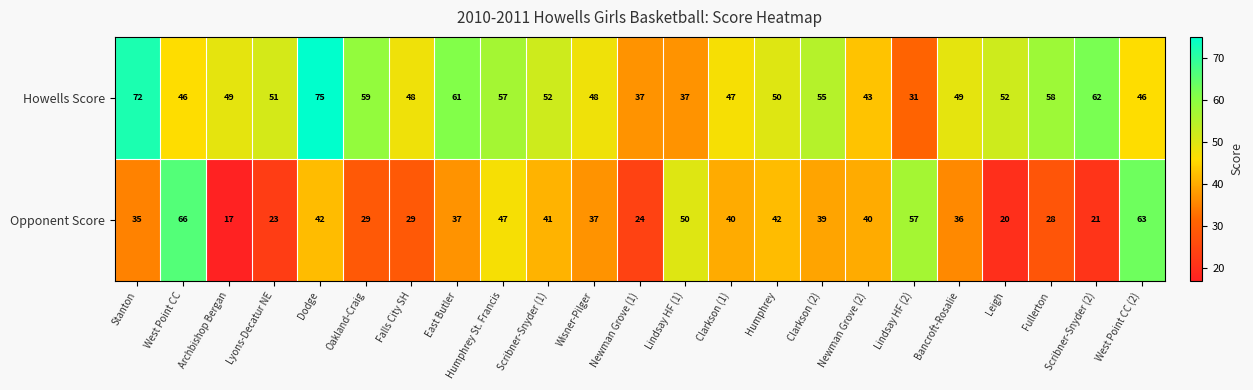

The value of Howells Score at Archbishop Bergan is 49. True or false?

True